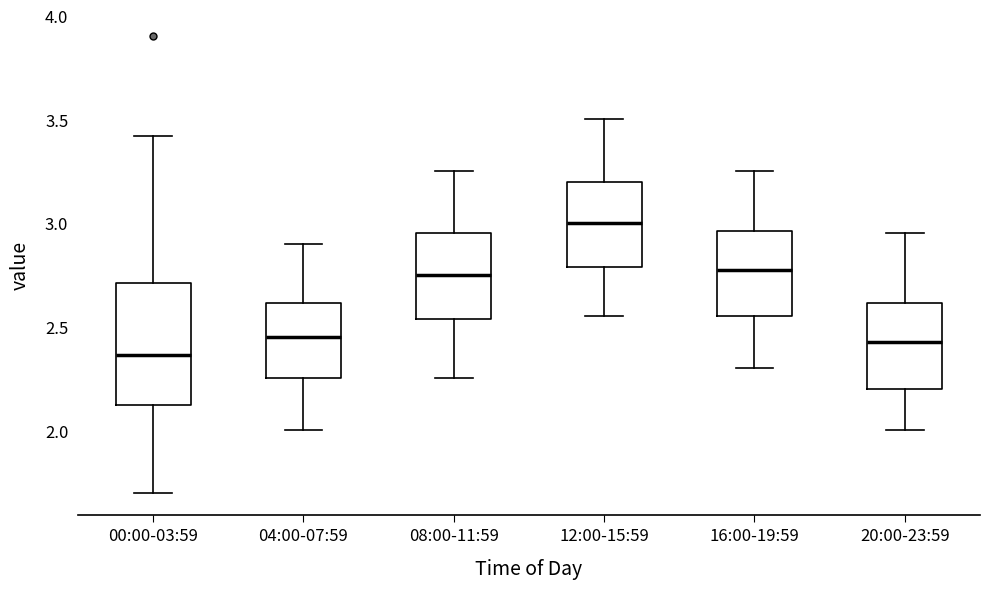

Which box has the highest median line?

12:00-15:59